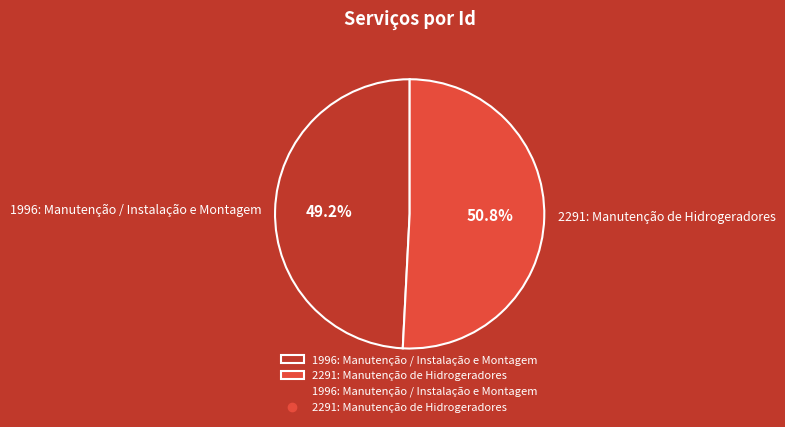

What is the largest slice in the pie chart?

2291: Manutenção de Hidrogeradores